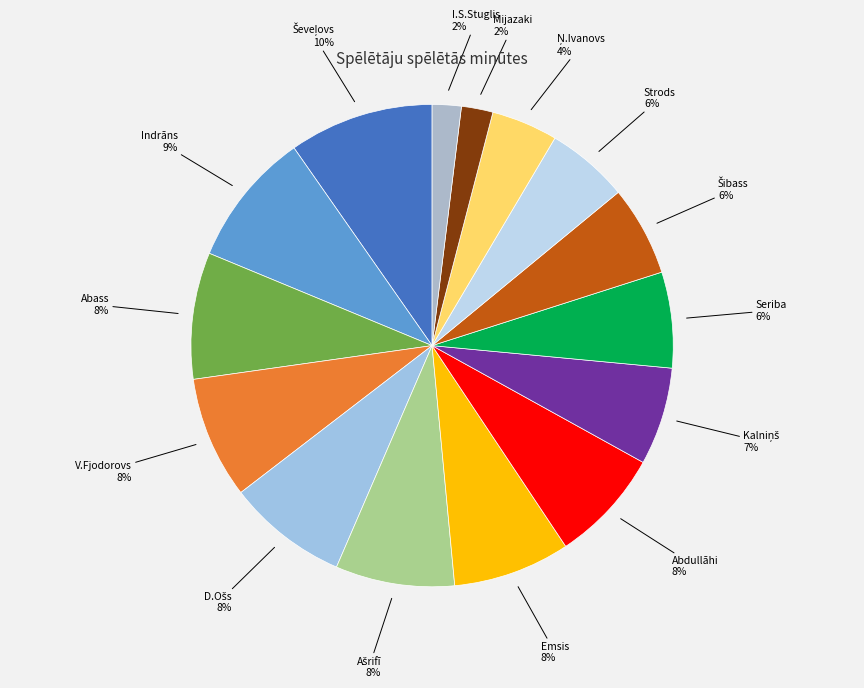

Count the number of slices in the pie.

15